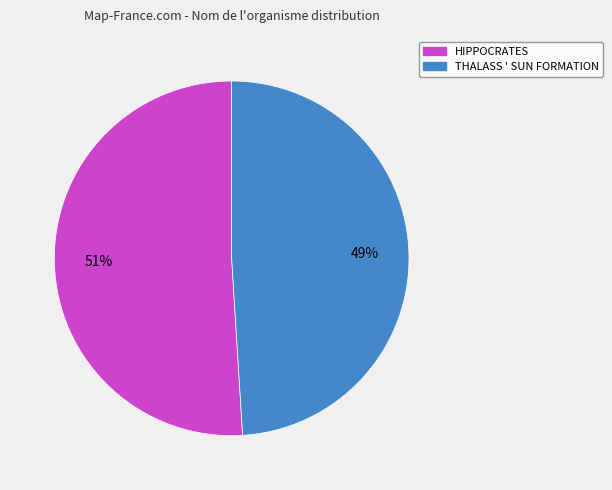

The HIPPOCRATES slice represents 59% of the pie. True or false?

False